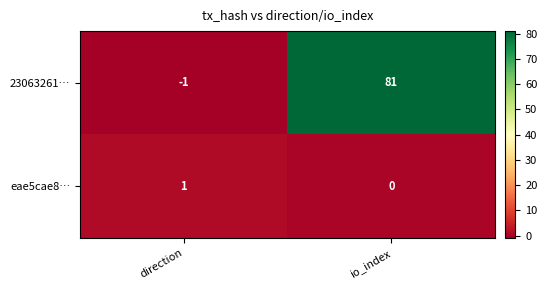

At which label does 23063261… reach its peak?

io_index